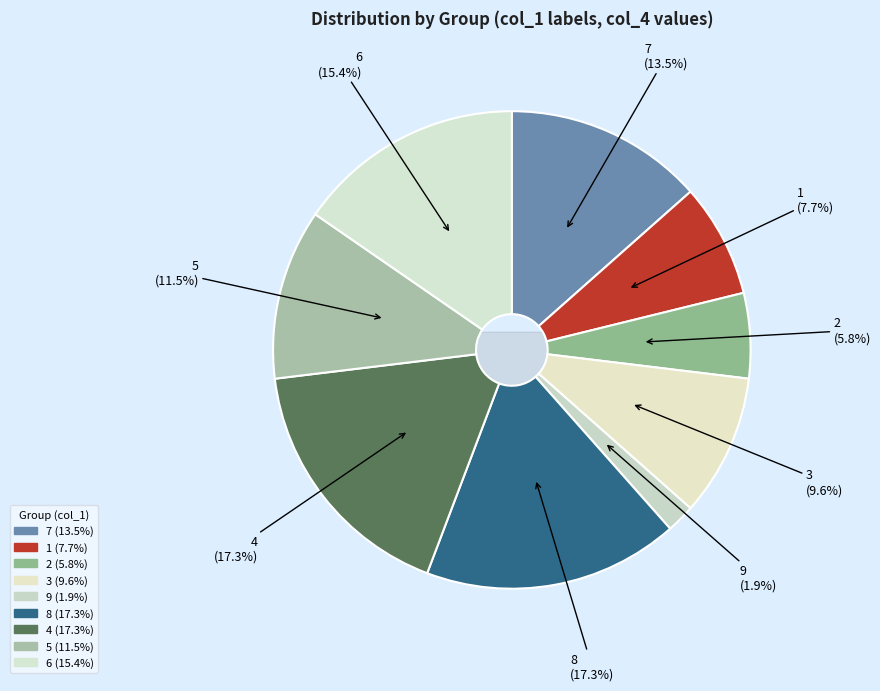

What is the change in value from 2 to 4?

+6